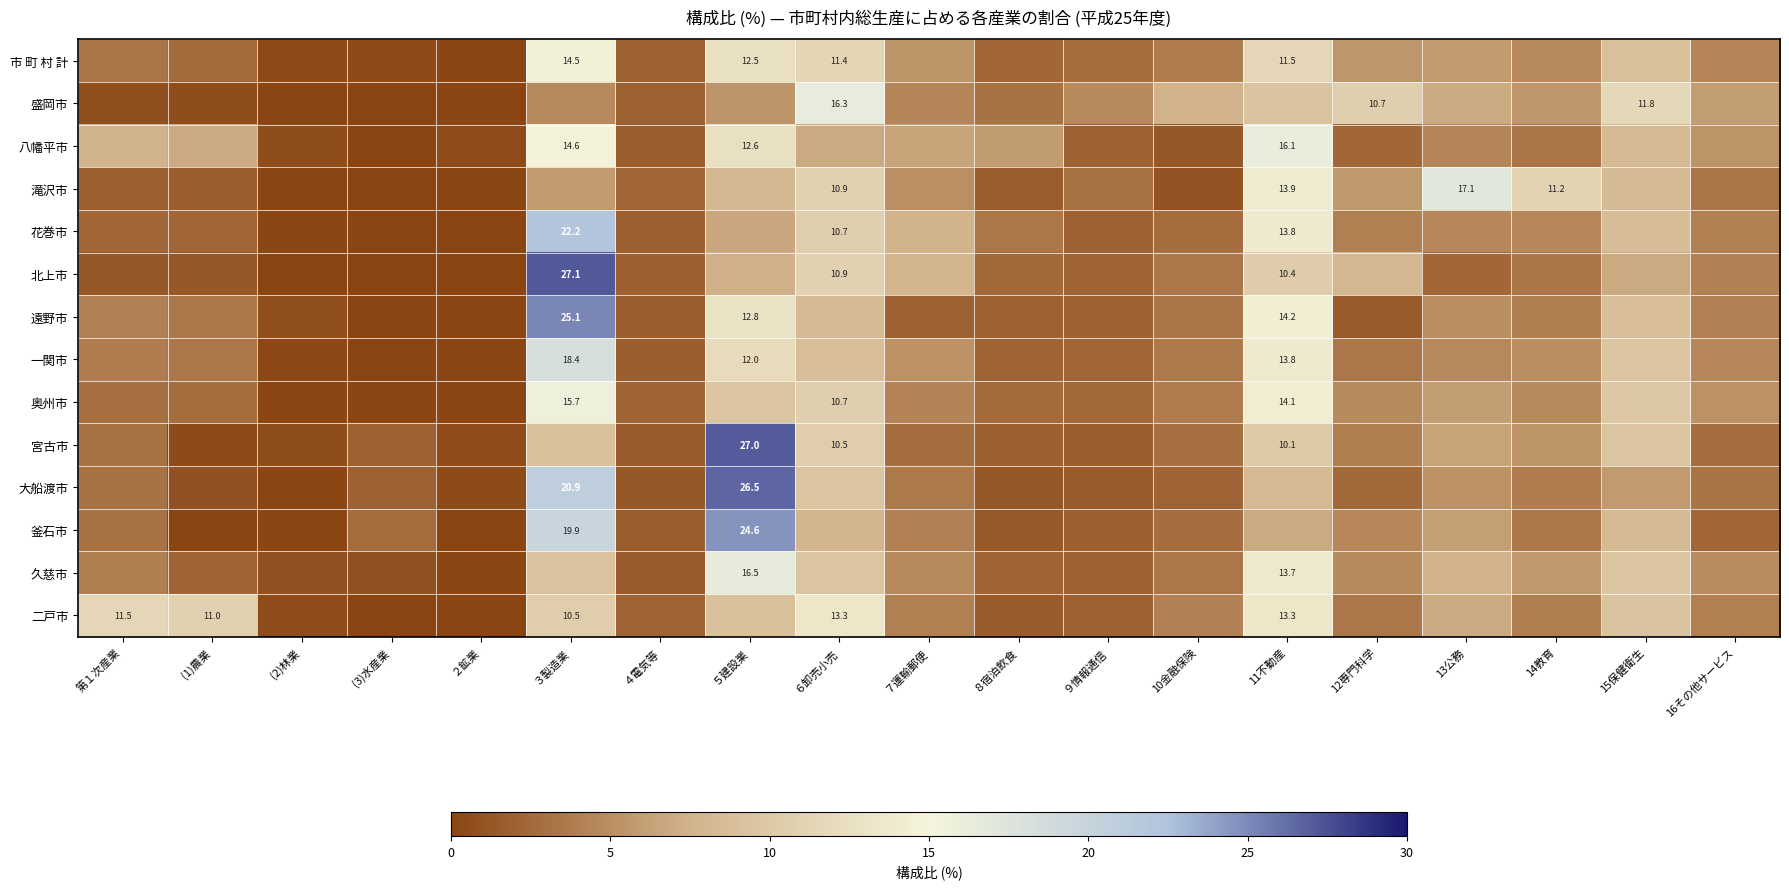

Is it true that 花巻市 equals 10.8 at ３製造業?

False